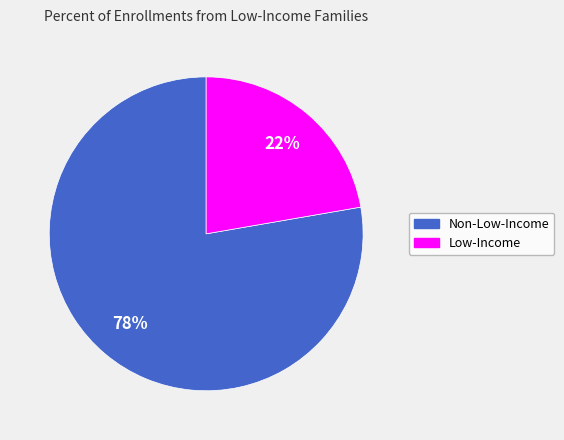

How many slices are in this pie chart?

2